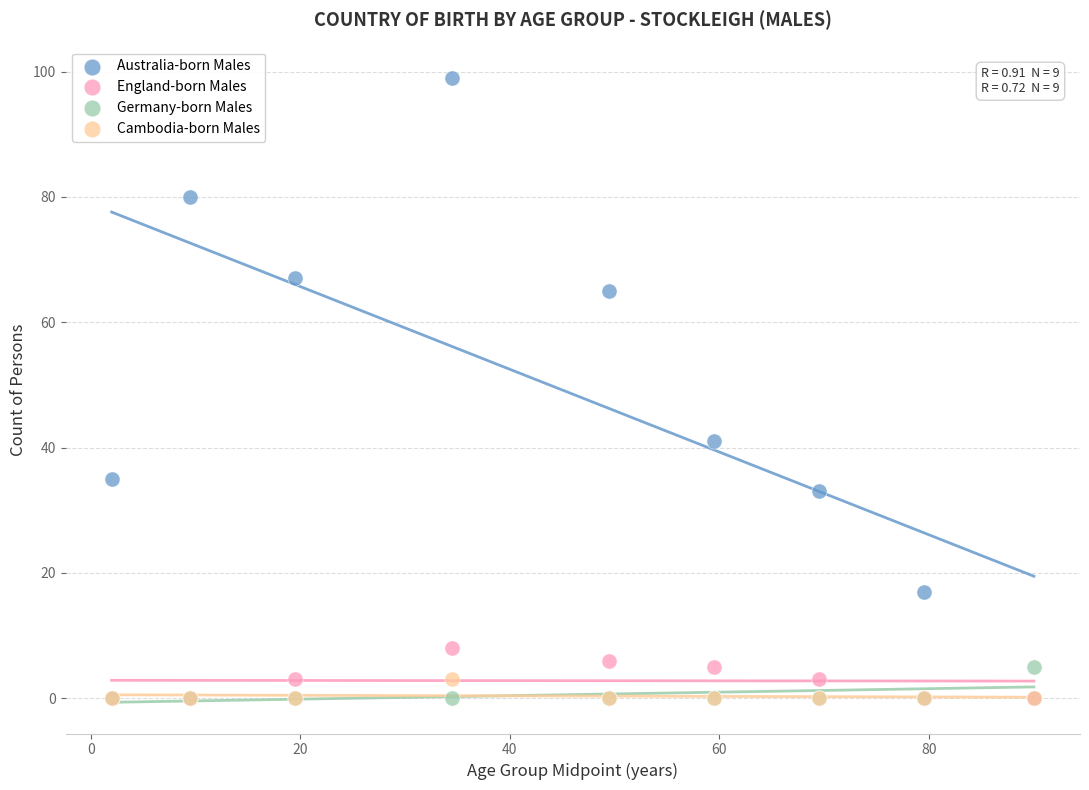

Which series has the largest Y range (max minus min)?

Australia-born Males